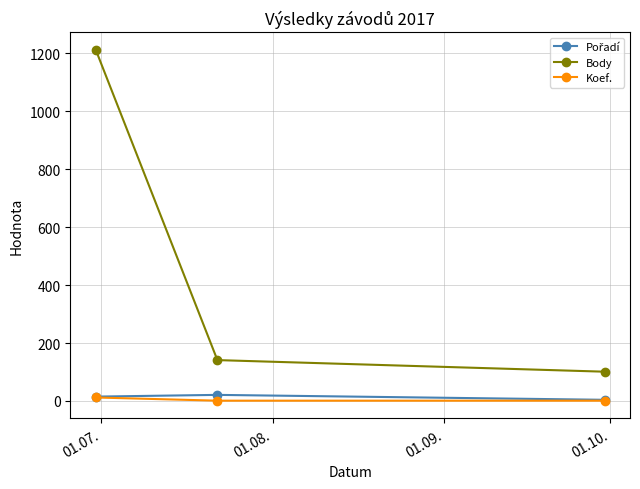

What is the greatest value displayed?

1212